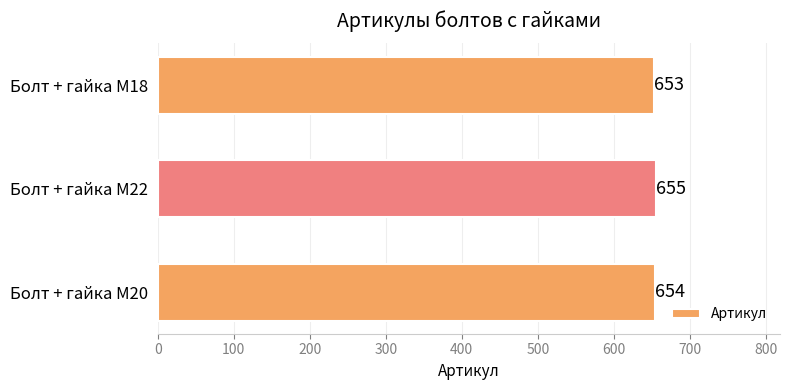

What is the approximate value at Болт + гайка M22?

655